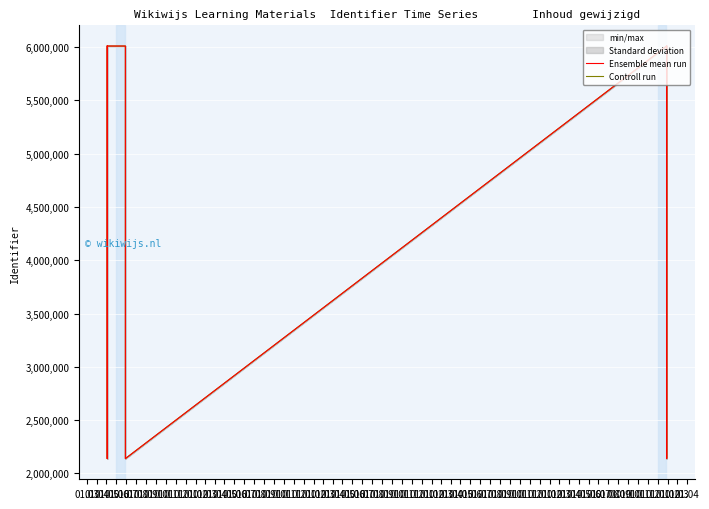

Rank the series by their average value, from lowest to highest.

Controll run, Ensemble mean run